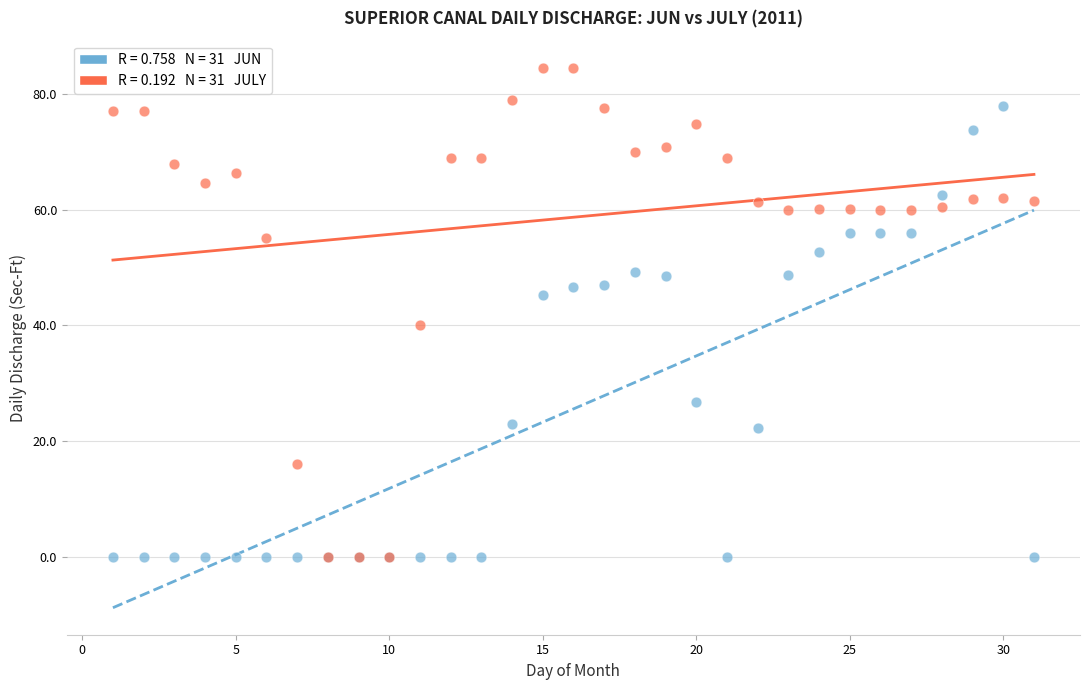

Across all series, what Y value is closest to 42?

40.0